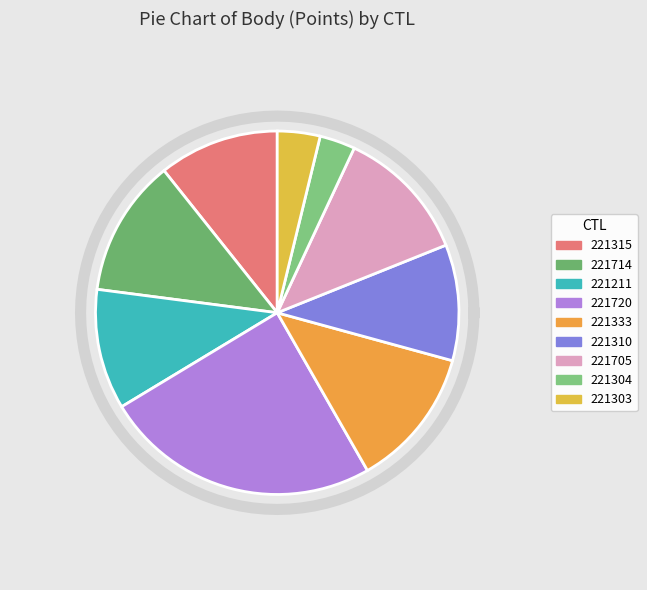

How many segments does this pie chart have?

9